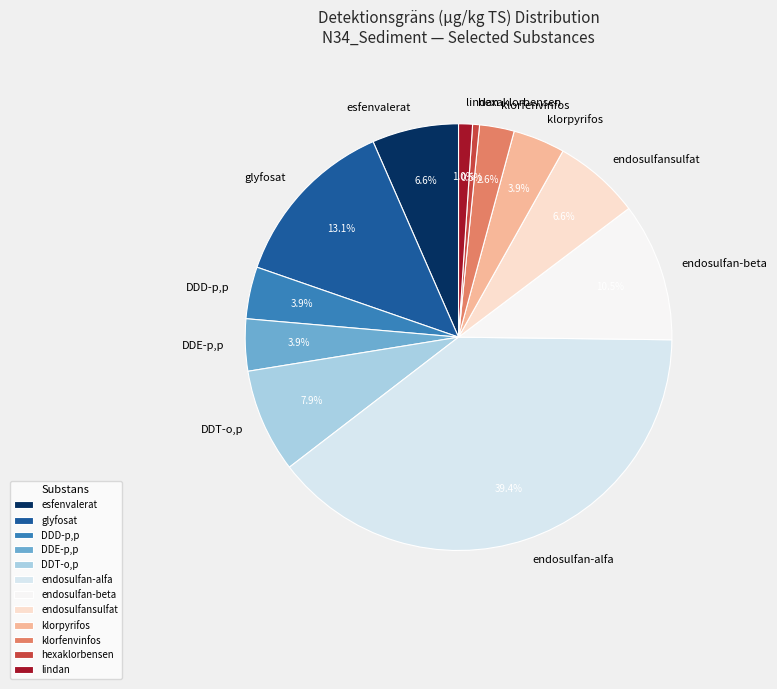

Which category has the biggest portion of the pie?

endosulfan-alfa